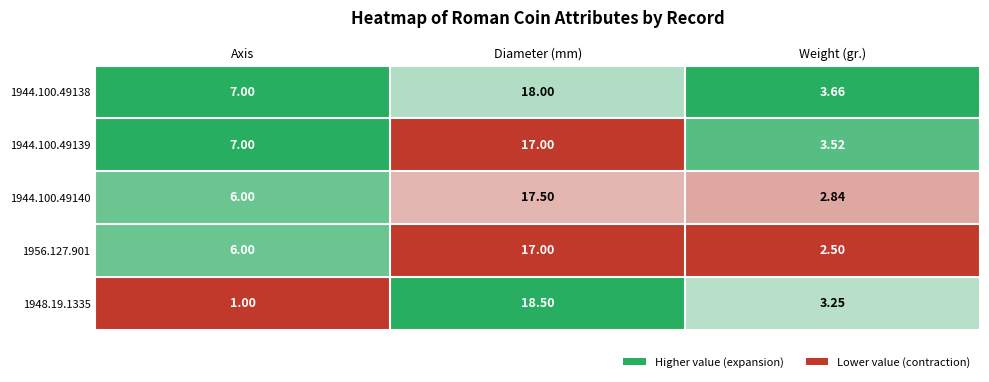

At which category is the sum across all series the highest?

Diameter (mm)